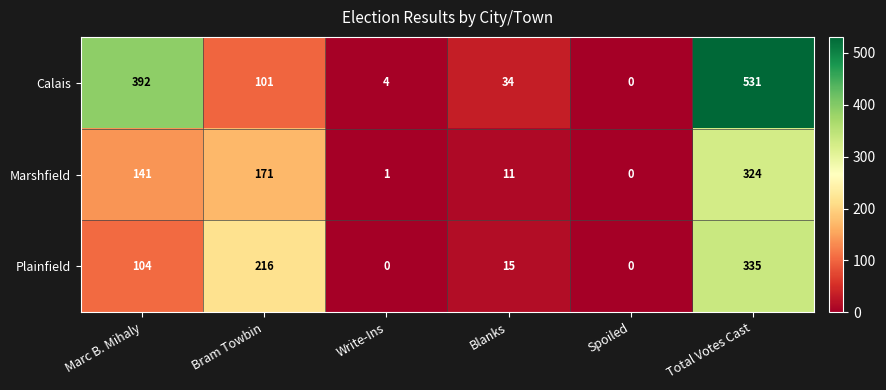

At Total Votes Cast, list the series in order from smallest to largest.

Marshfield, Plainfield, Calais